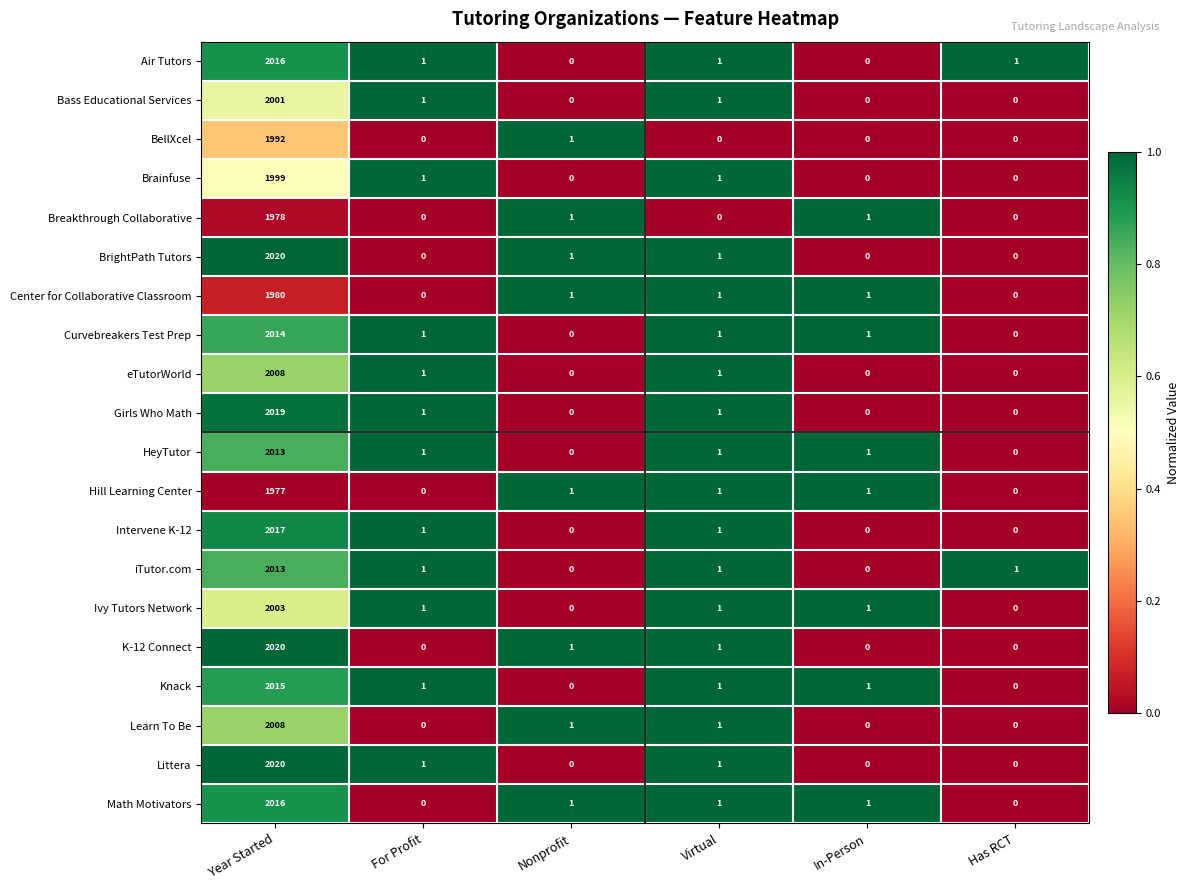

Where is BellXcel nearest to the value 996?

Nonprofit